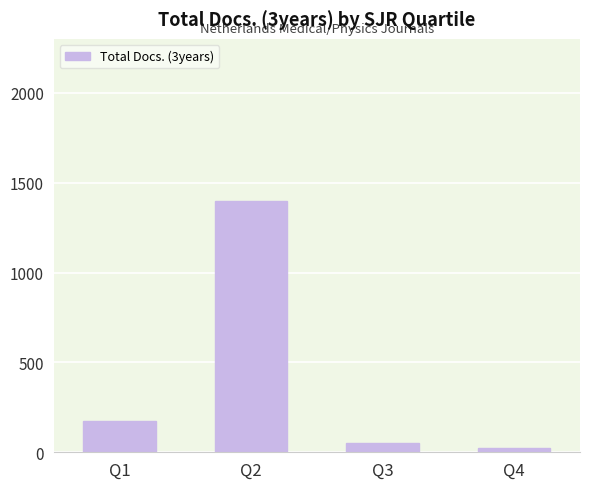

What is the change in value from Q2 to Q3?

-1347